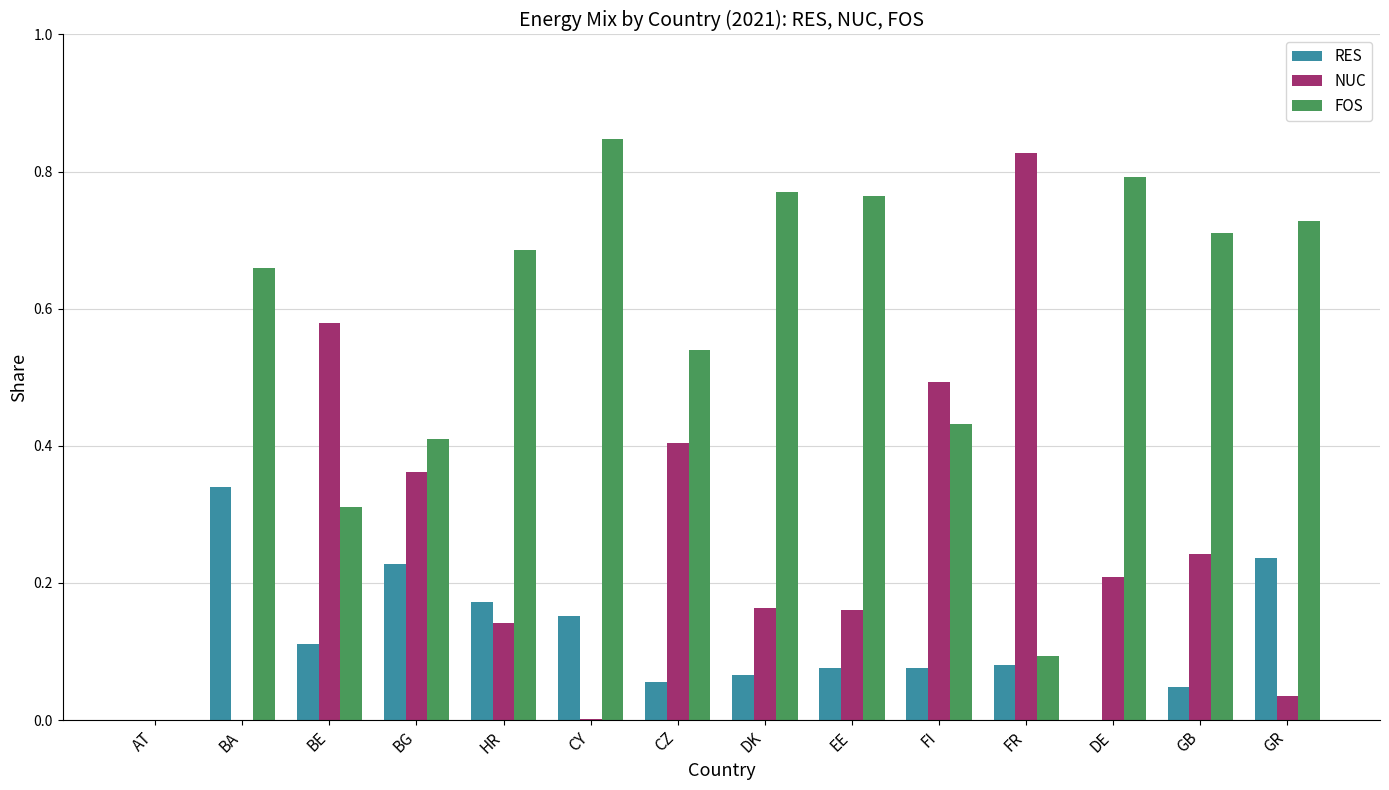

Is the value of RES at EE greater than the value of FOS at CY?

No